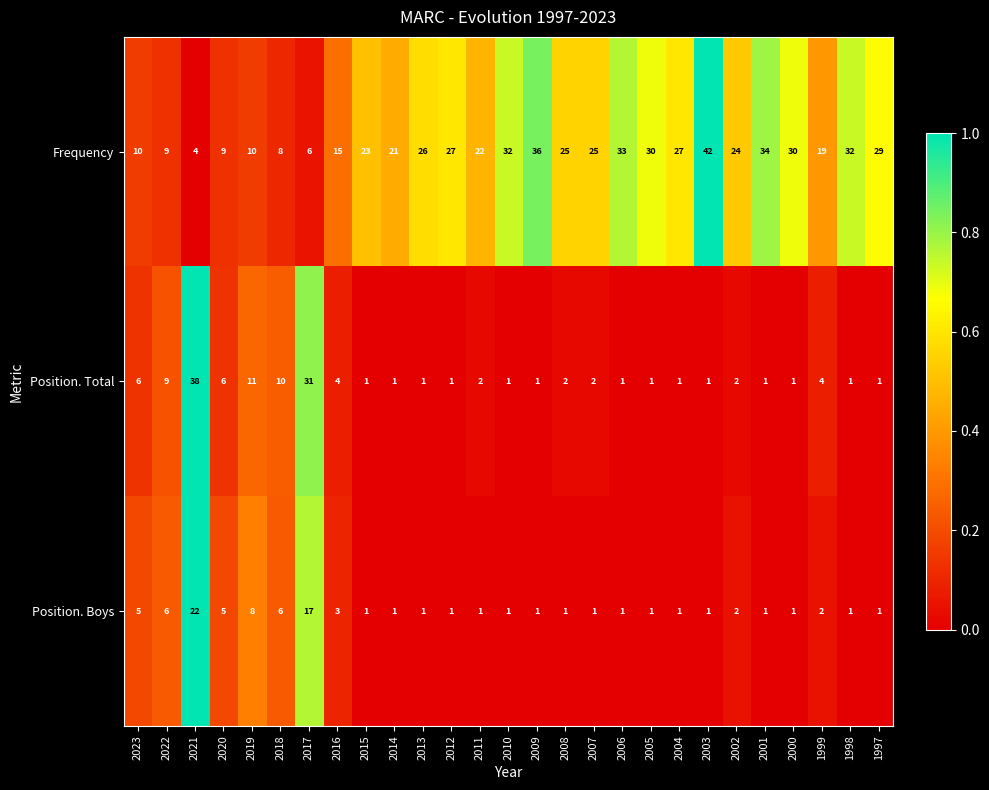

What is the average value of the Position. Total series?

5